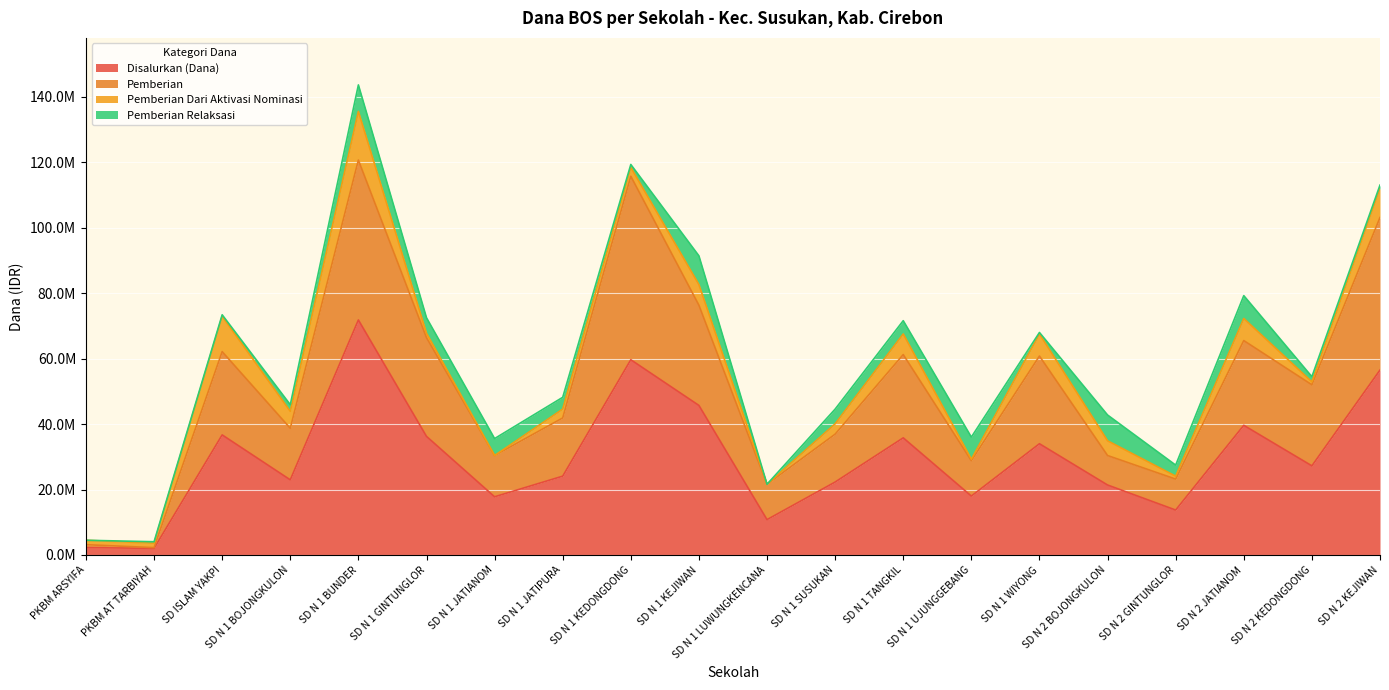

Does the chart display data point markers on the line(s)?

No